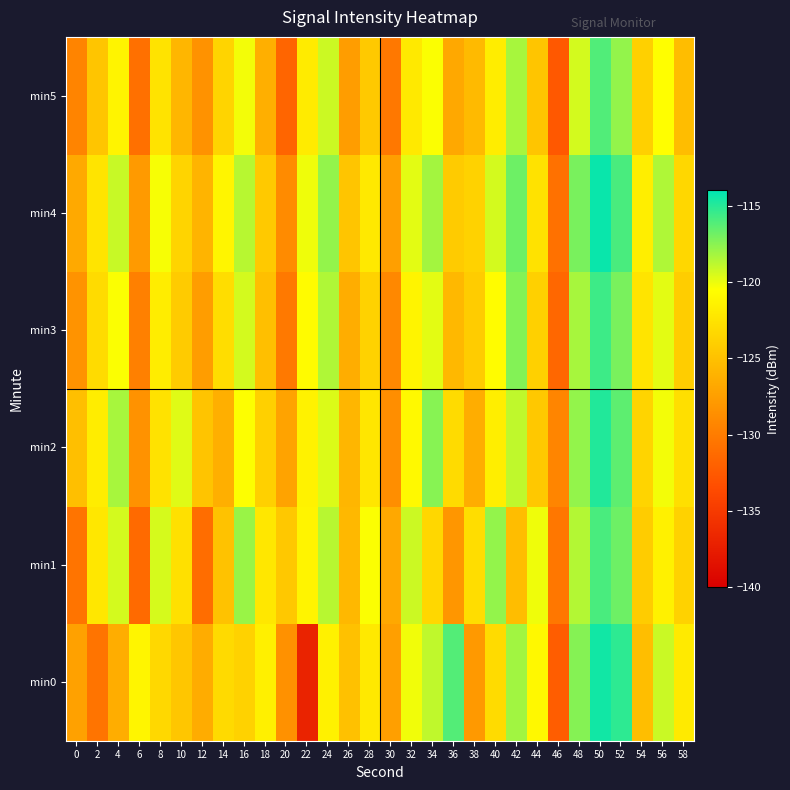

Between 8 and 14, which series saw the biggest shift?

min1